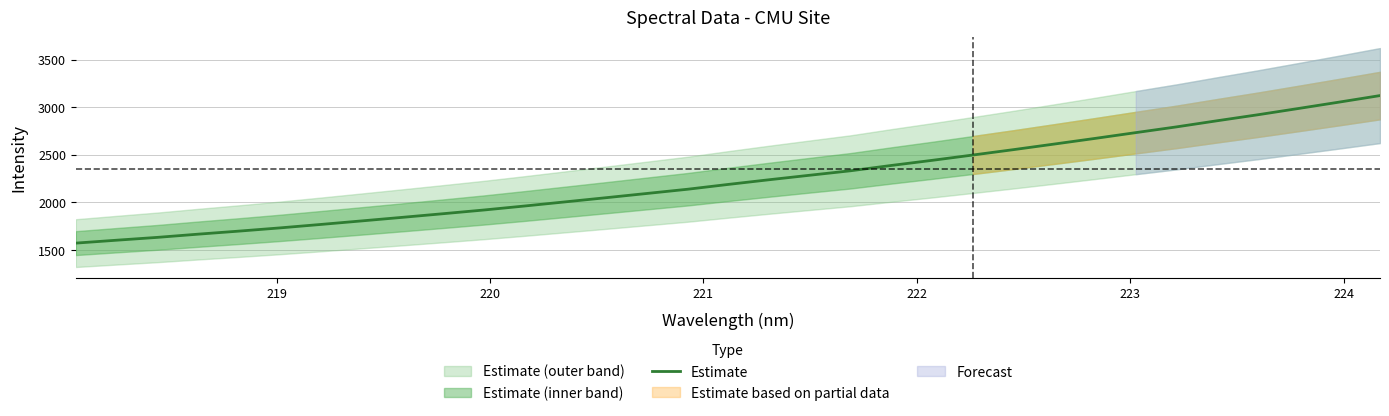

What is the maximum value for Estimate?

3121.4